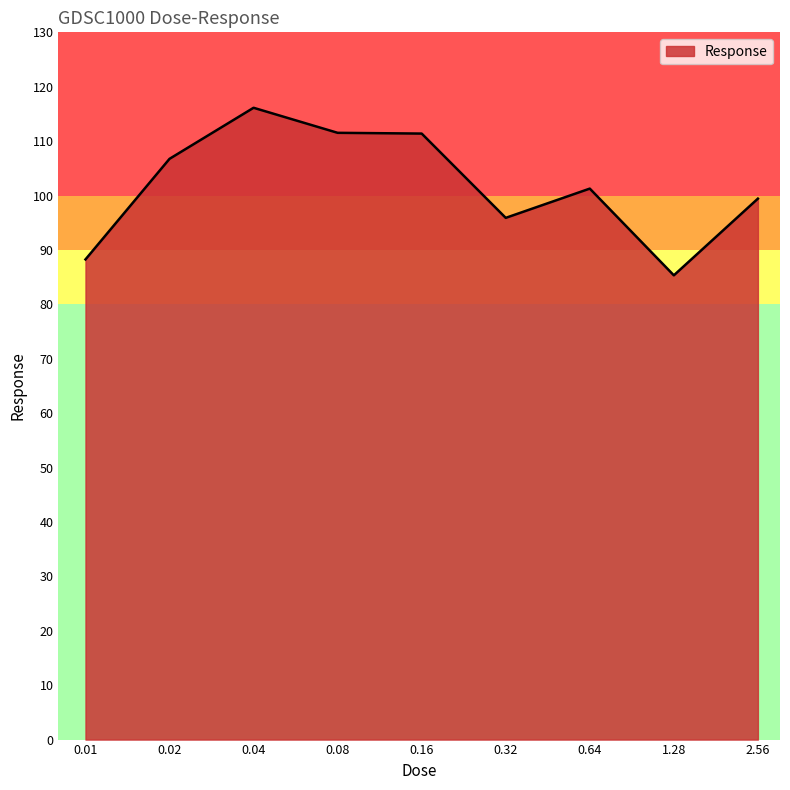

What is the difference between the second highest and second lowest values?

23.3